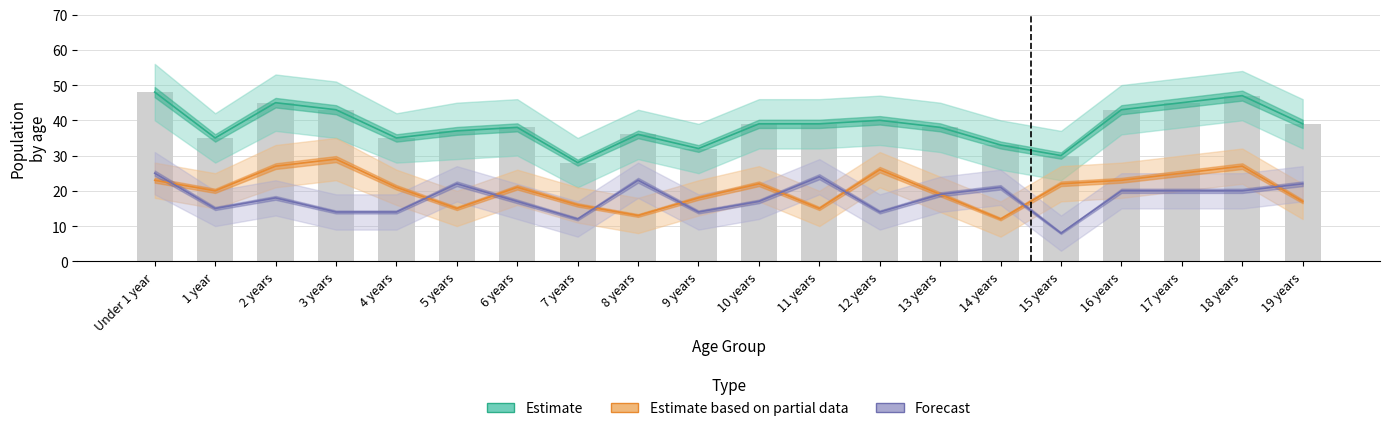

Count the number of categories in the chart.

20